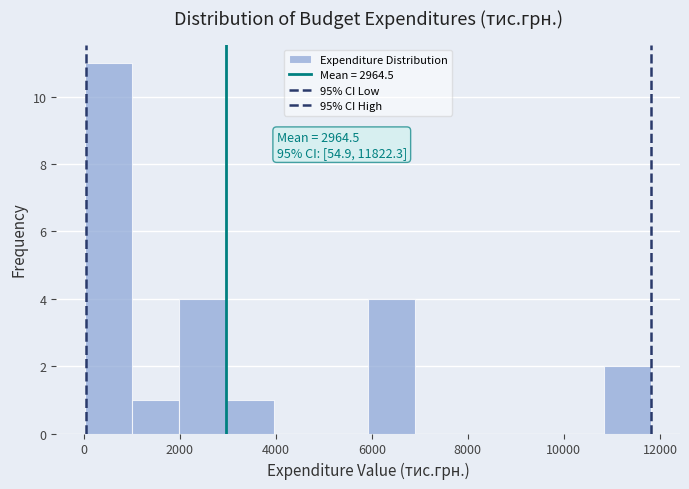

Which range on the x-axis has the tallest bar?

0 to 1000